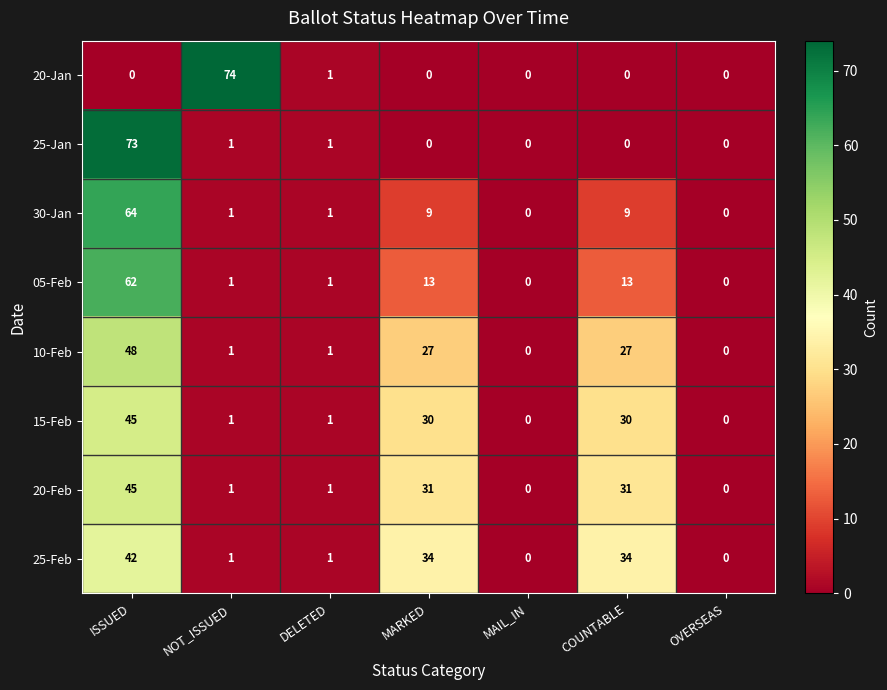

How many series are shown in this chart?

8